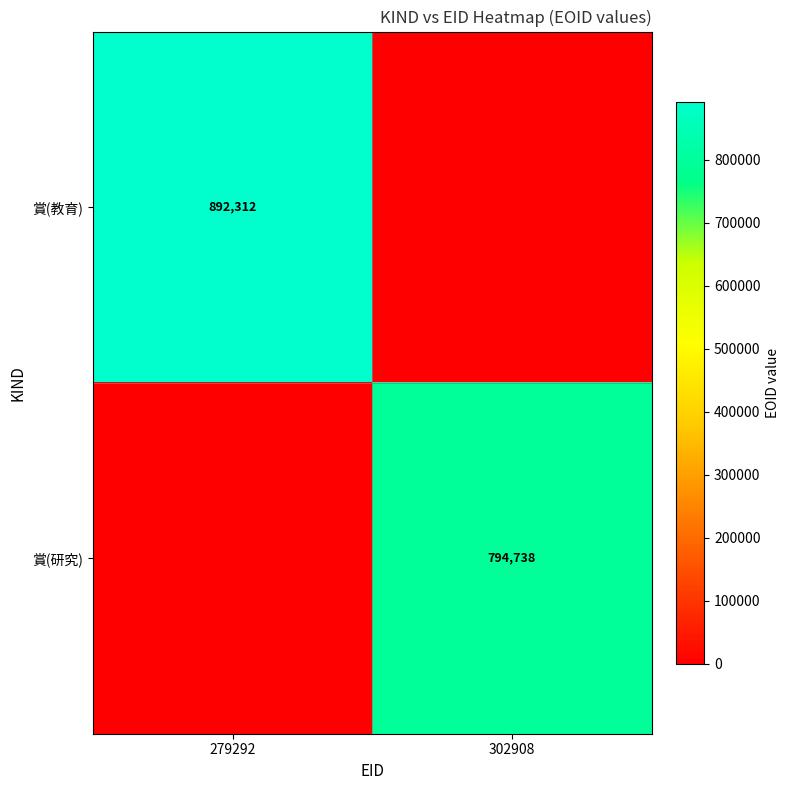

Which category has the lowest value across all series?

302908